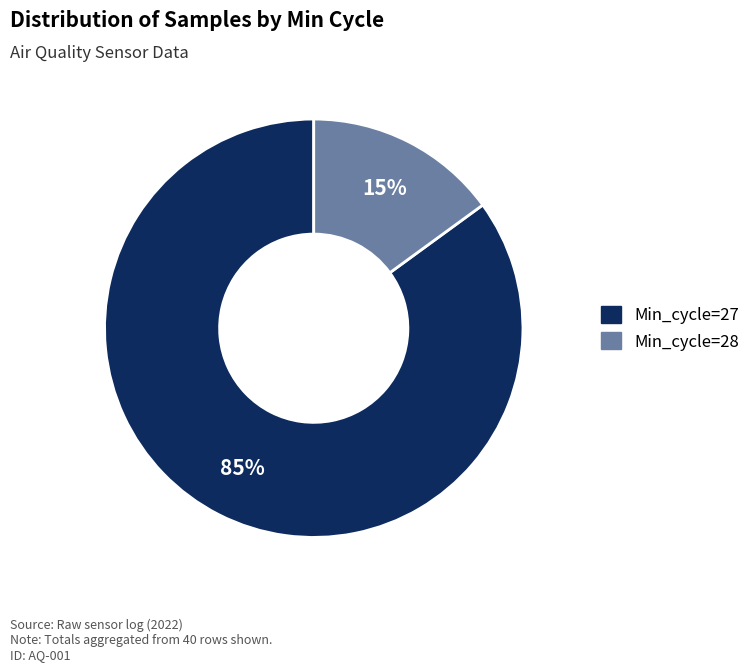

To the nearest percent, what portion does Min_cycle=27 represent?

85%